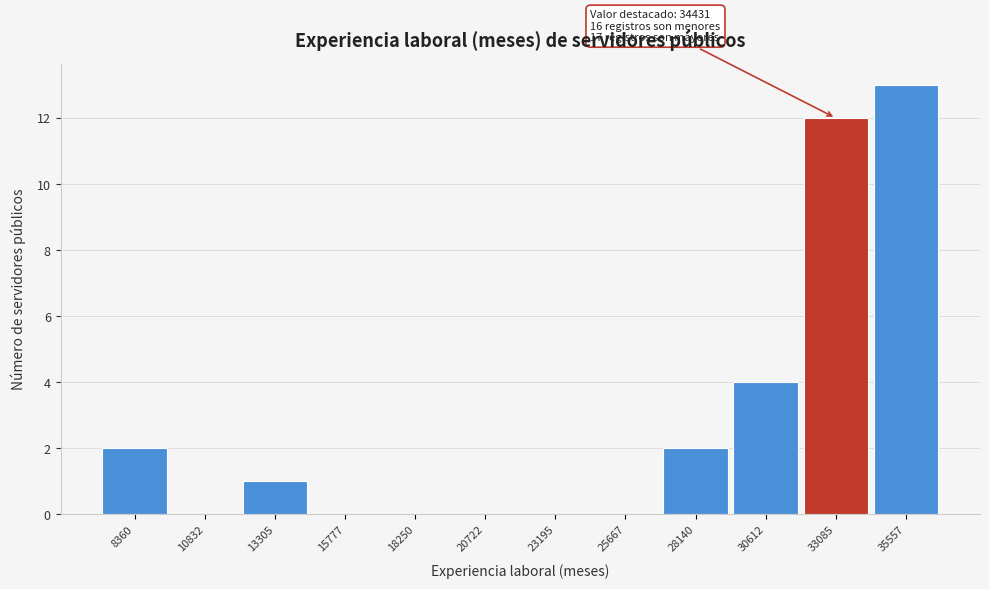

Reading right to left, what are all the values shown in this chart?

35557=13	33085=12	30612=4	28140=2	25667=0	23195=0	20722=0	18250=0	15777=0	13305=1	10832=0	8360=2